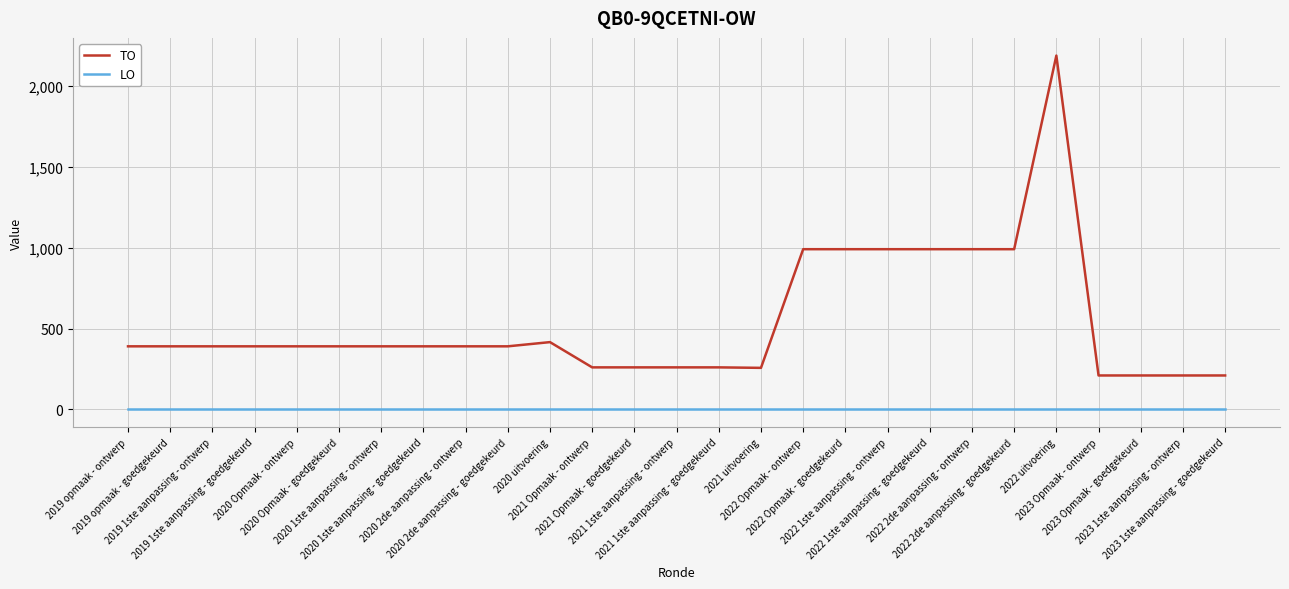

What is the highest value of the TO series?

2186